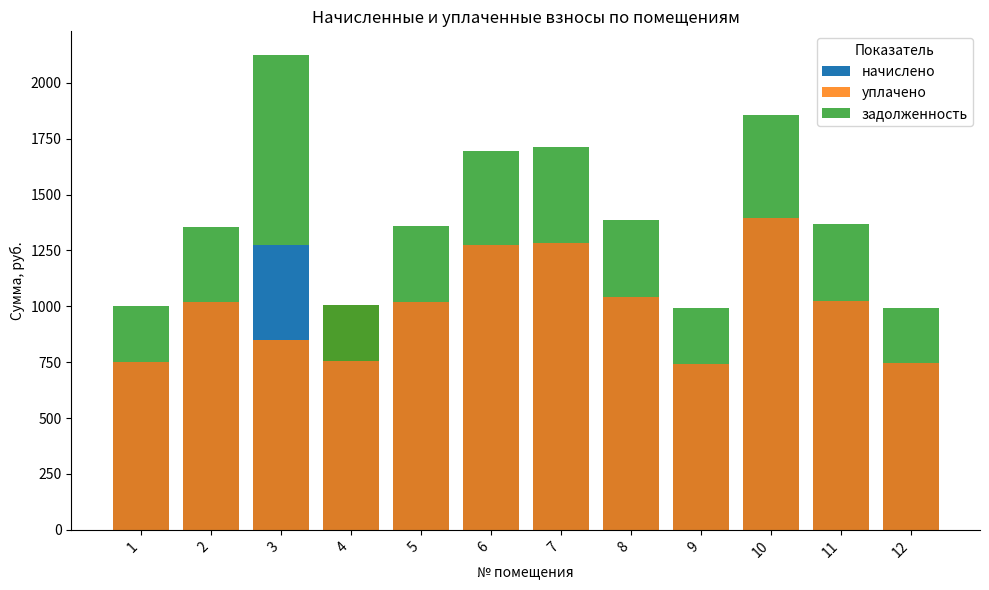

Reading right to left, extract all data points from this chart.

начислено: 745.2	1026.0	1393.2	743.0	1041.1	1283.0	1272.2	1019.5	753.8	1274.4	1017.4	749.5
уплачено: 745.2	1026.0	1393.2	743.0	1041.1	1283.0	1272.2	1019.5	1005.1	849.6	1017.4	749.5
задолженность: 248.4	342.0	464.4	247.7	347.0	427.7	424.1	339.8	251.3	849.6	339.1	249.8